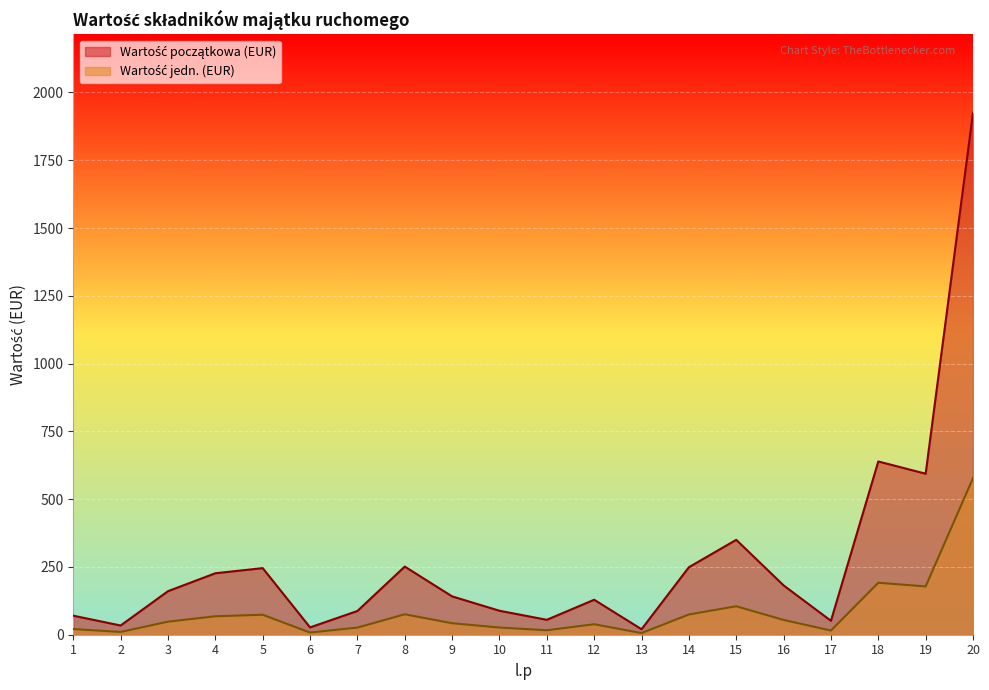

What value does the Wartość początkowa (EUR) series have at 17?

51.3